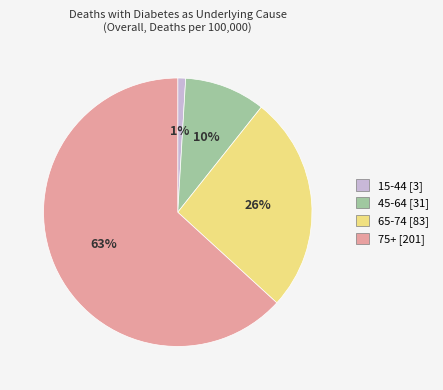

To the nearest percent, what percentage of the pie is 65-74?

26%